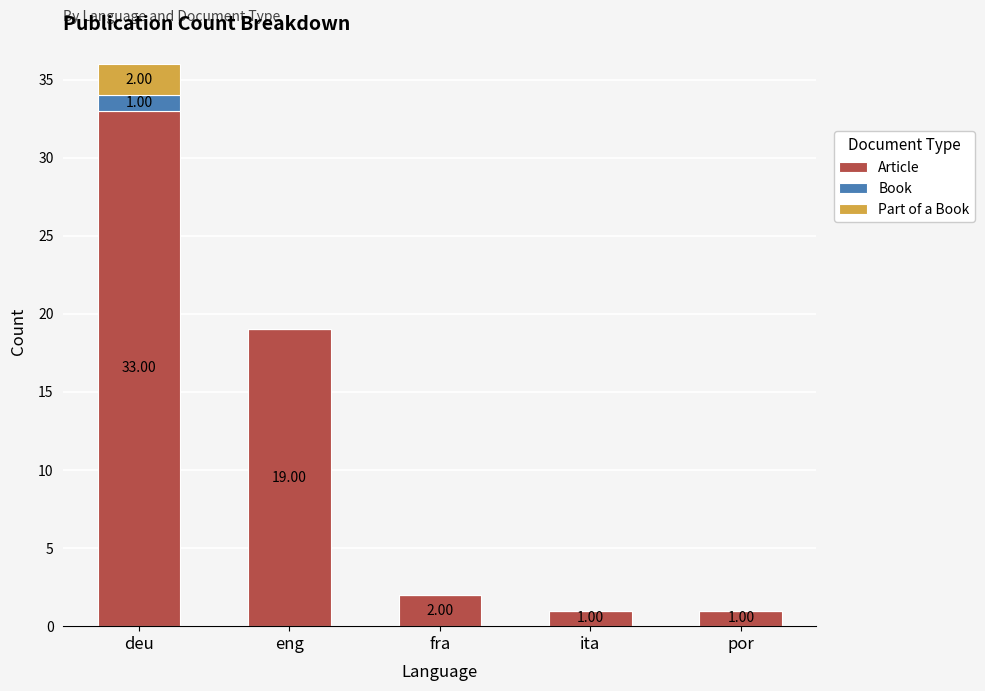

What is the total value across all series at deu?

36